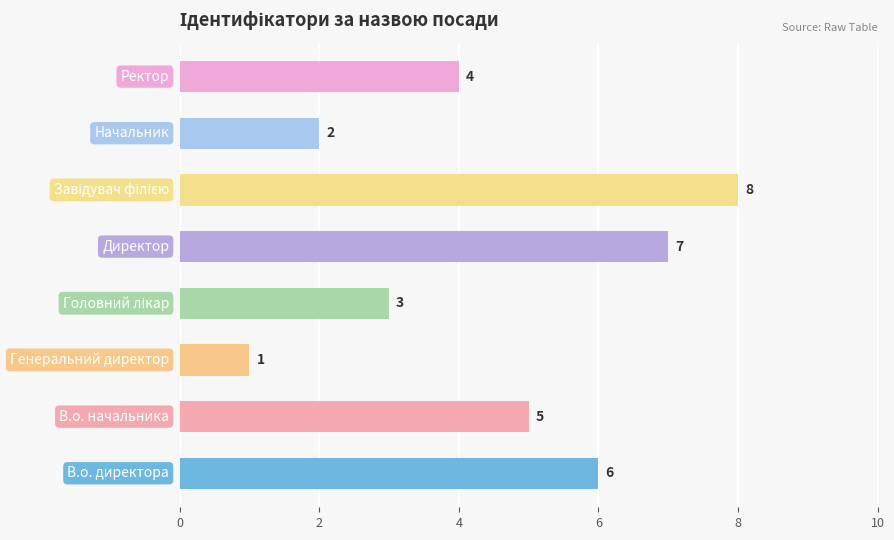

Are the bars horizontal?

Yes